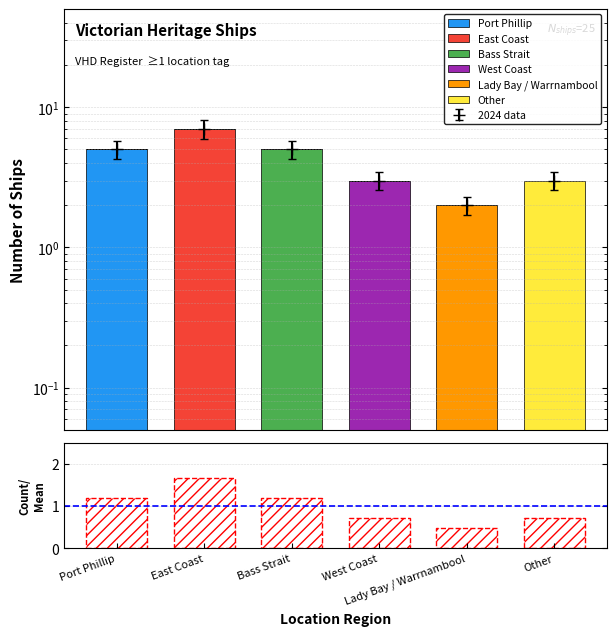

Is it true that the value at Lady Bay / Warrnambool is 2?

True